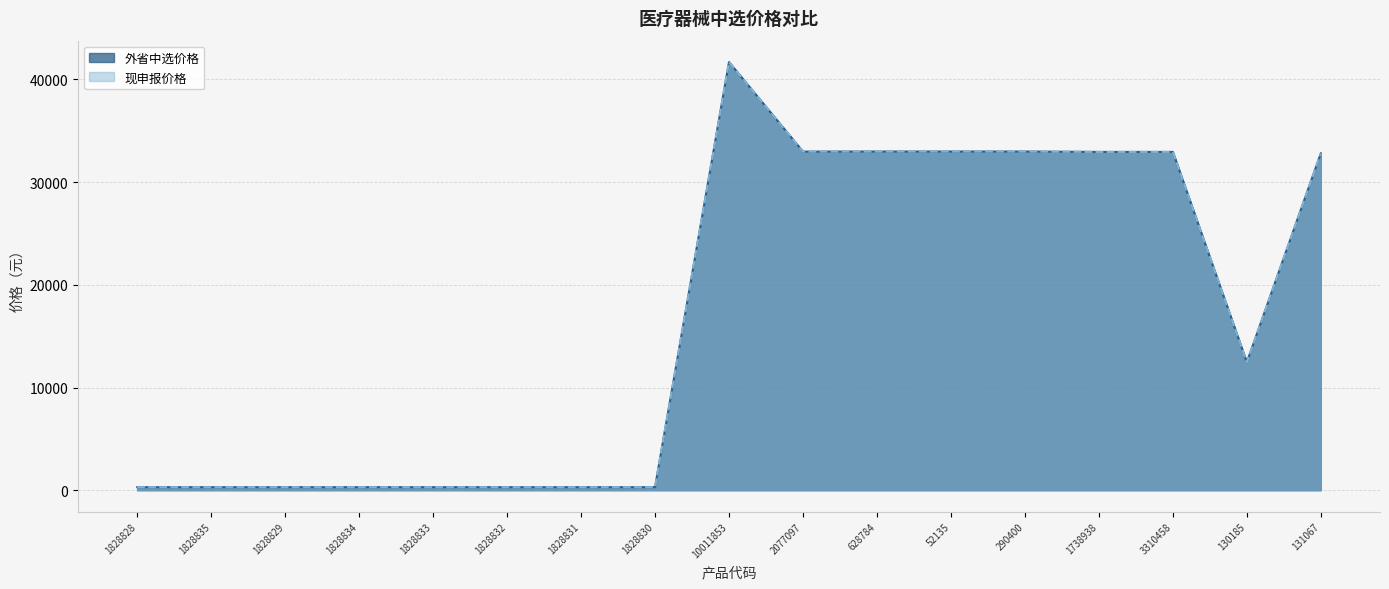

At which label does 外省中选价格 reach its minimum?

1828828